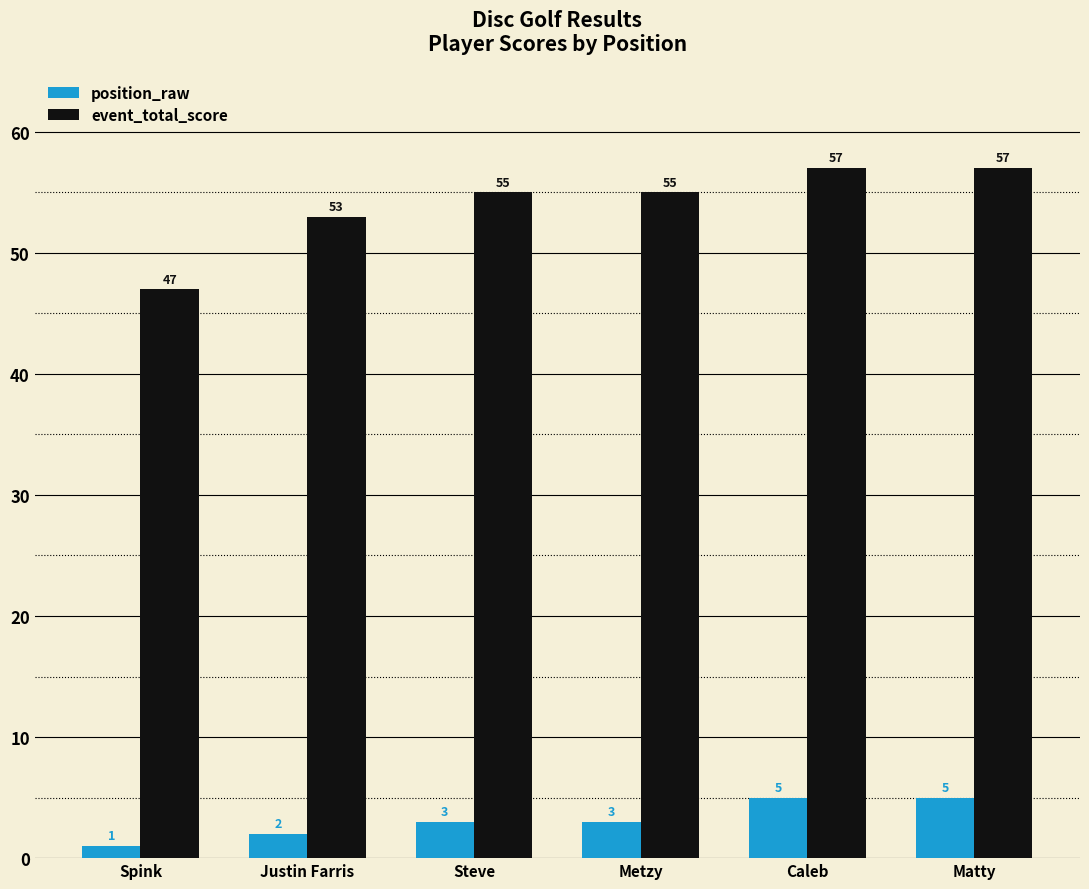

At Justin Farris, list the series in order from largest to smallest.

event_total_score, position_raw